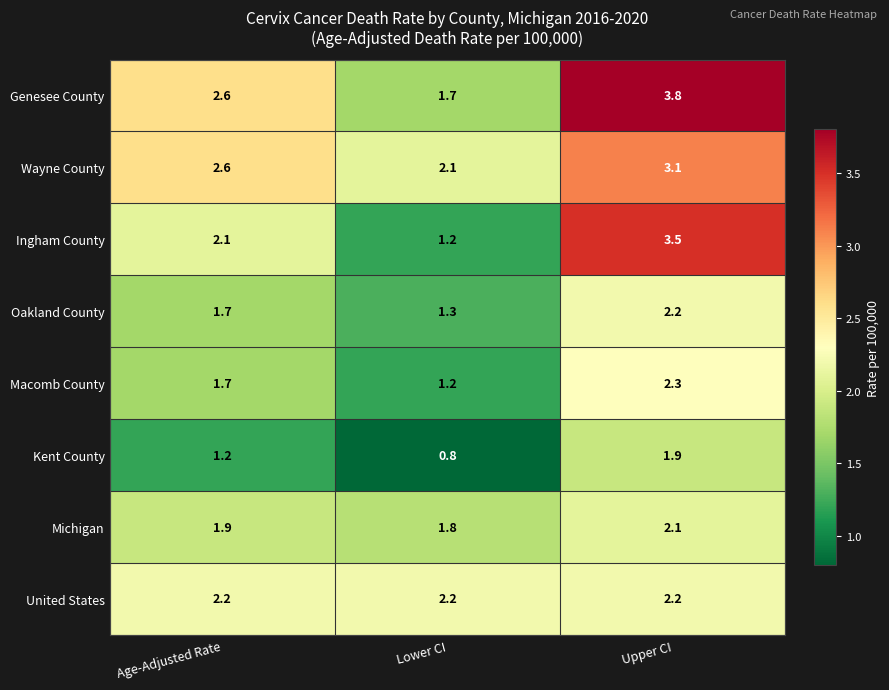

Which series has the largest range (max minus min)?

Ingham County